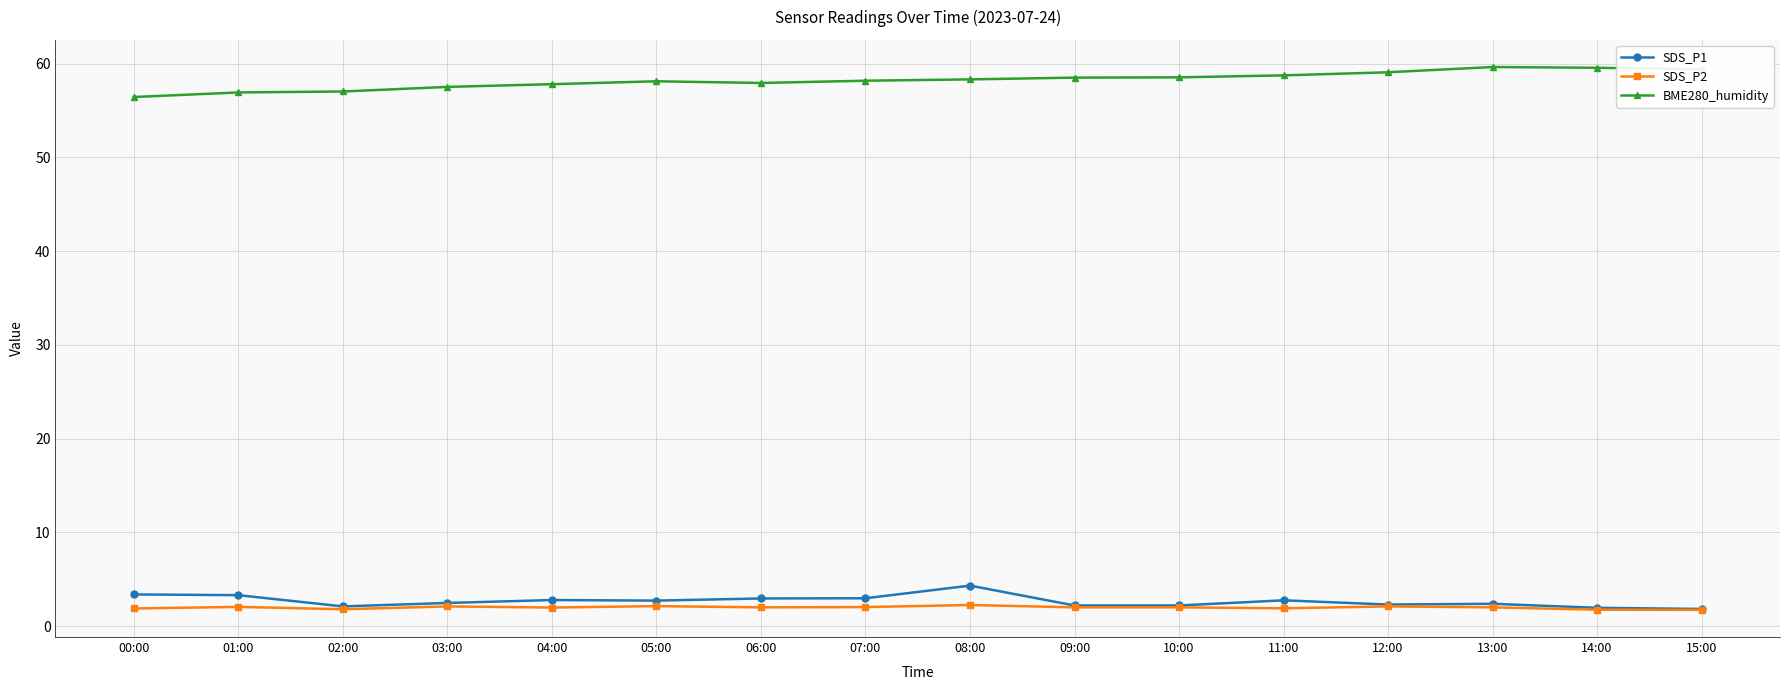

What is the difference between the highest and lowest values at 04:00?

55.8